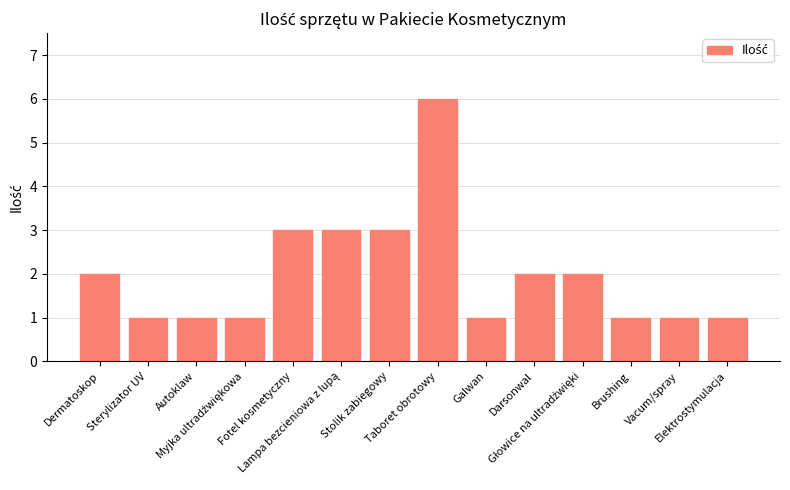

What is the maximum value shown in the chart?

6